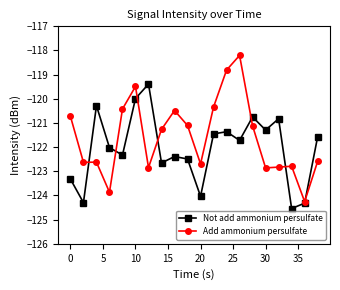

In Not add ammonium persulfate, how many points are lower than both neighbors (excluding endpoints)?

7